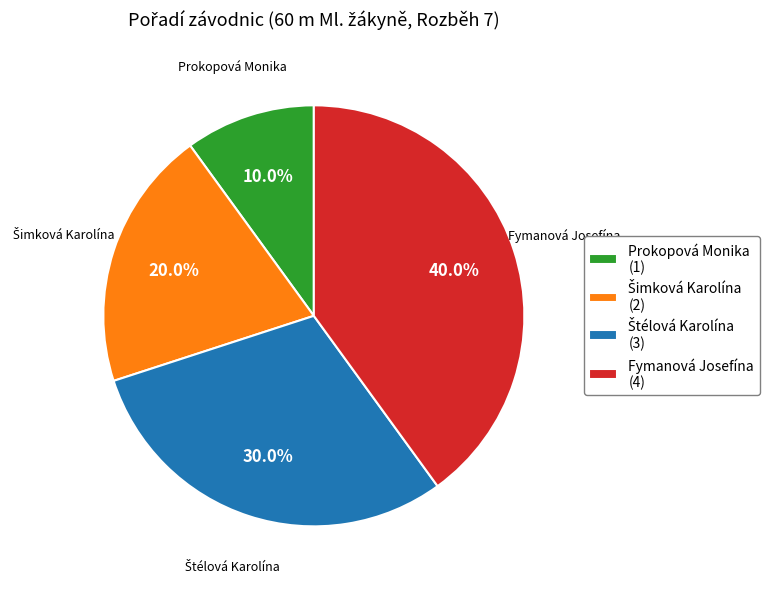

Is there any slice that represents more than half of the pie?

No